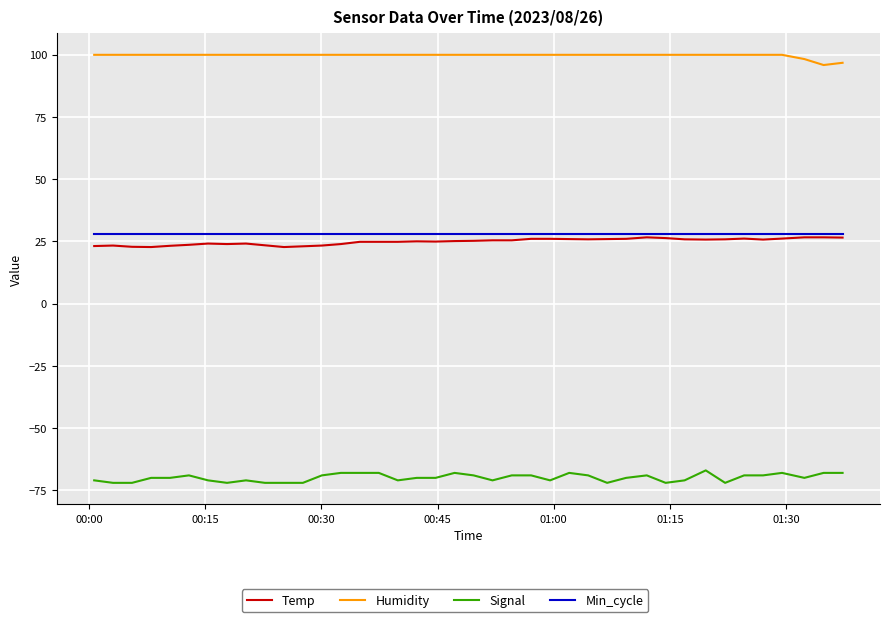

What is the smallest value displayed?

-72.0